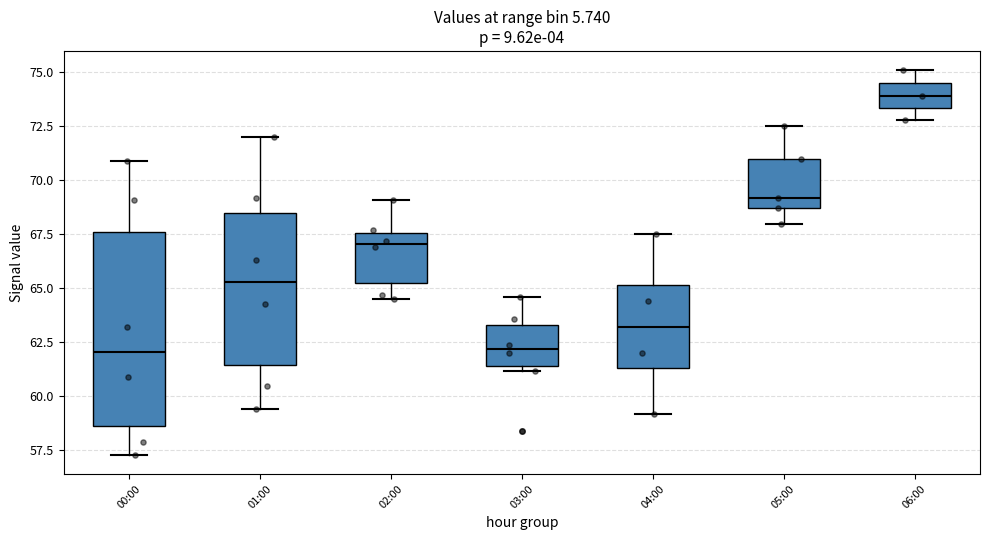

Reading left to right, read every box against the y-axis: the position of its median line, the range the box covers, and the ends of its whiskers. The values are not printed on the chart, so give them approximately, as read against the axis.

00:00: median 62.0, box 58.5 to 67.5, whiskers 57.5 to 71.0
01:00: median 65.5, box 61.5 to 68.5, whiskers 59.5 to 72.0
02:00: median 67.0, box 65.5 to 67.5, whiskers 64.5 to 69.0
03:00: median 62.0, box 61.5 to 63.5, whiskers 61.0 to 64.5
04:00: median 63.0, box 61.5 to 65.0, whiskers 59.0 to 67.5
05:00: median 69.0, box 68.5 to 71.0, whiskers 68.0 to 72.5
06:00: median 74.0, box 73.5 to 74.5, whiskers 73.0 to 75.0